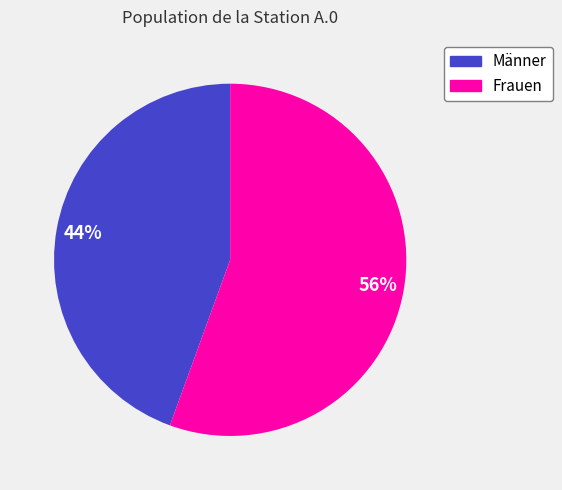

The Männer slice represents 44% of the pie. True or false?

True